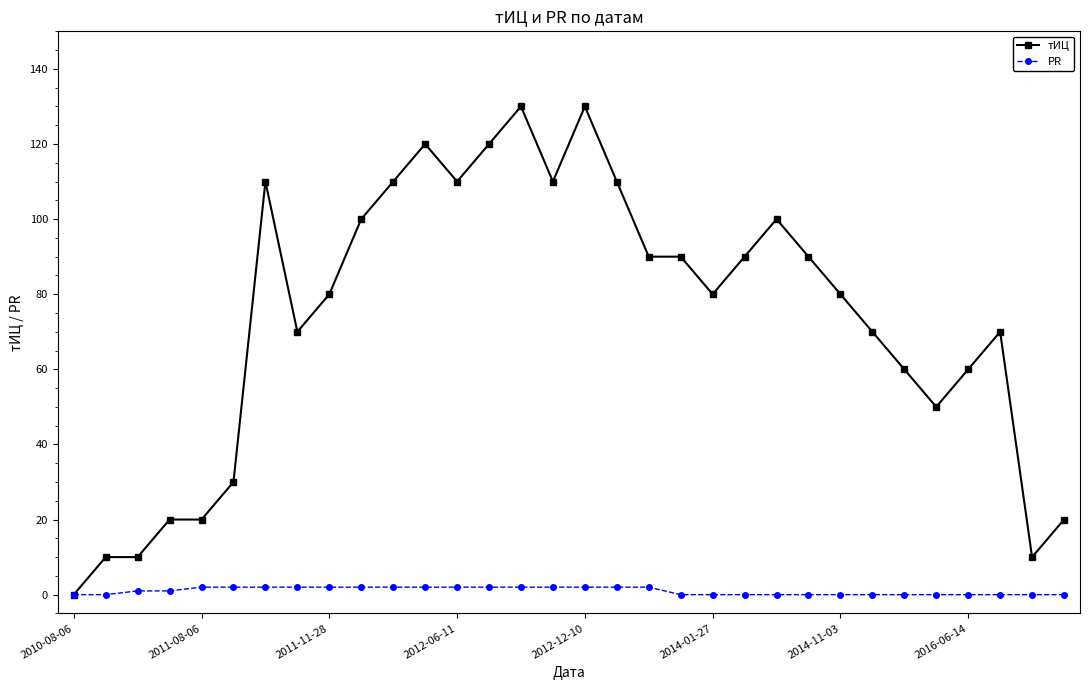

Which series has the widest spread of values?

тИЦ